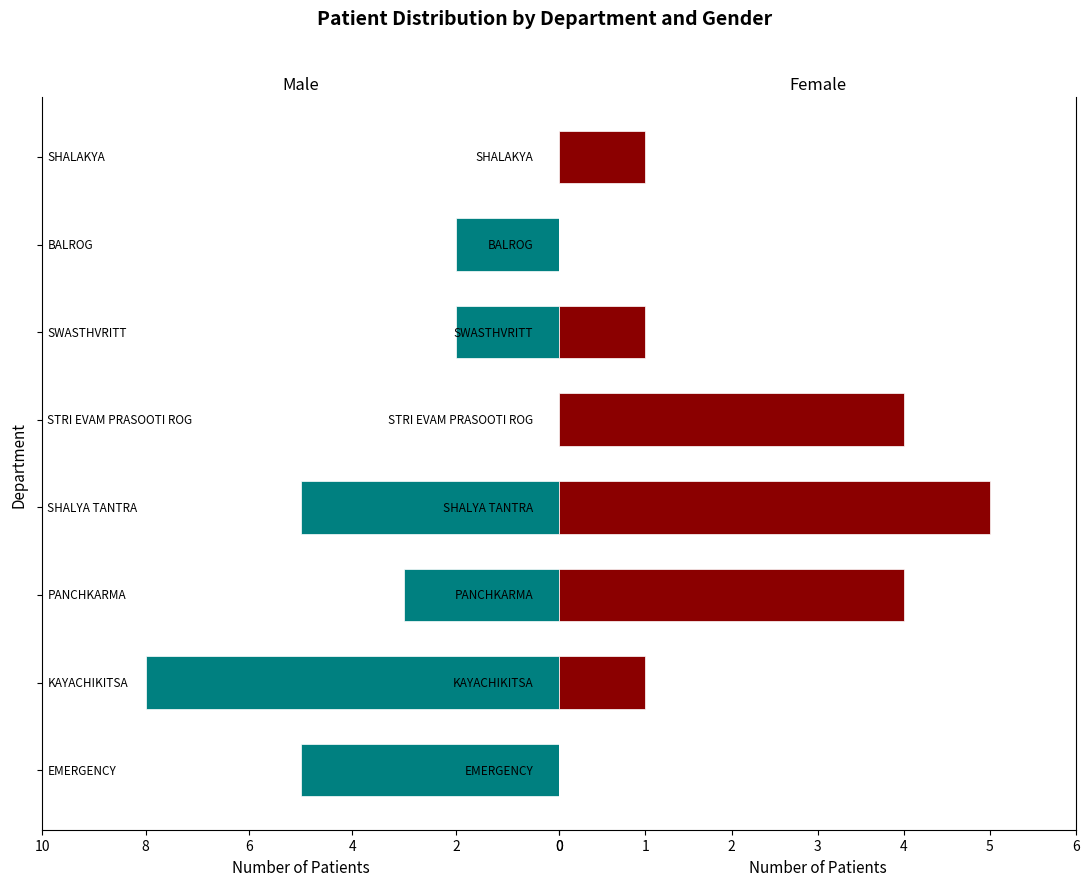

Is it true that Female equals 0 at 6?

True